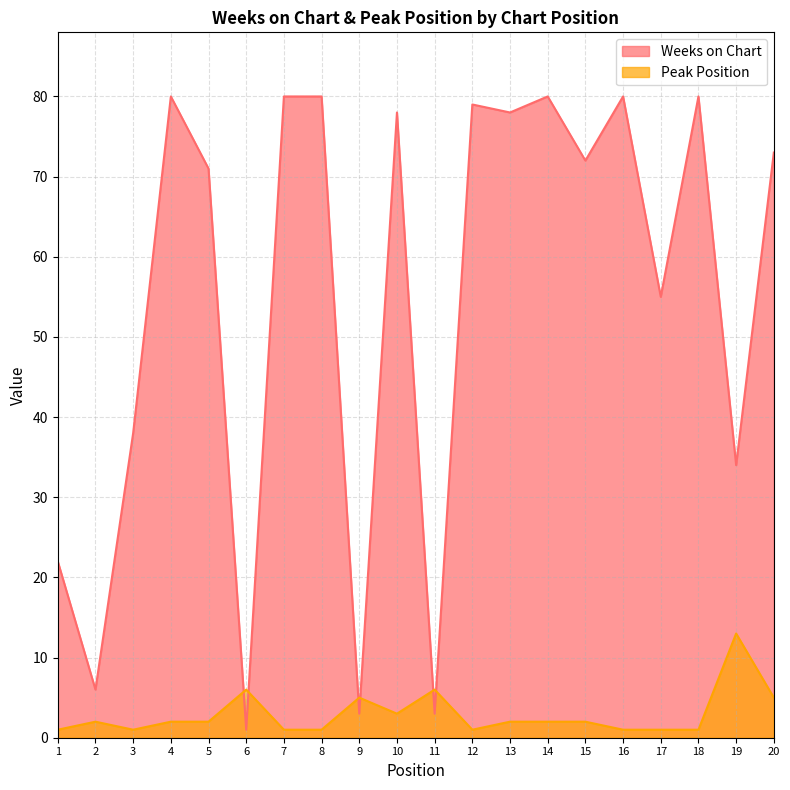

Between 3 and 14, which is larger?

14